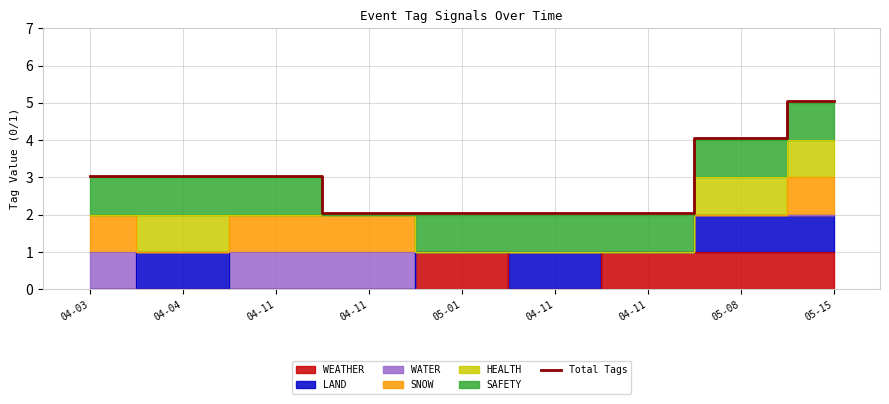

List the labels in order of value, largest first.

05-15, 05-08, 04-03, 04-04, 04-11, 04-11, 05-01, 04-11, 04-11